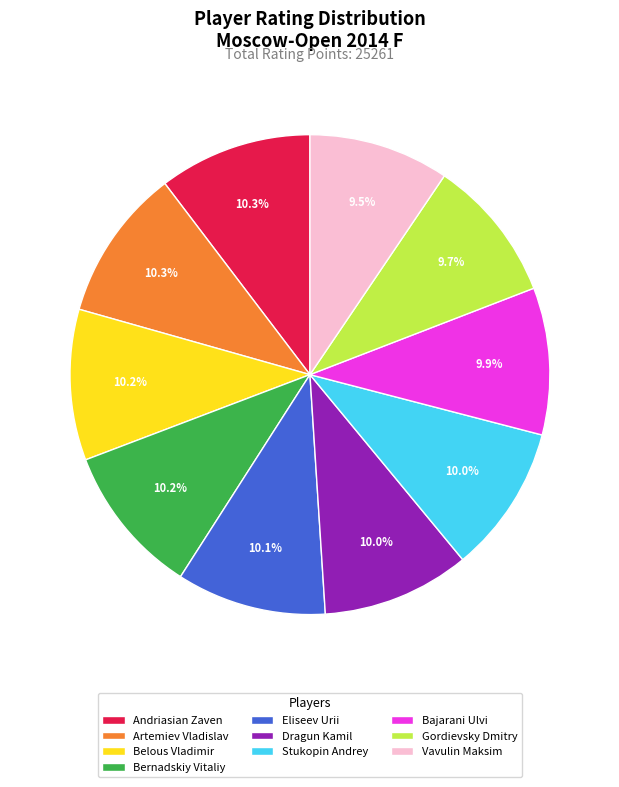

Is there a majority slice in this chart?

No